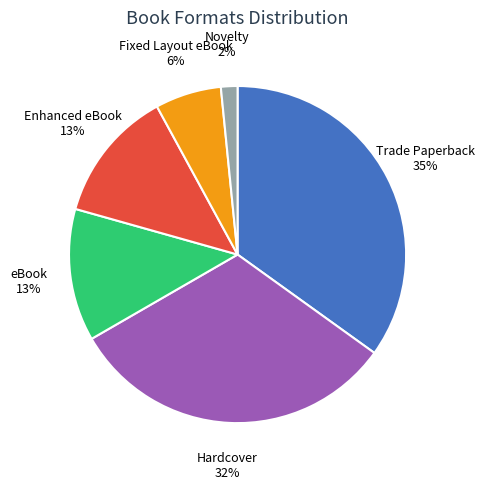

Combined, do eBook and Hardcover account for over 50%?

No